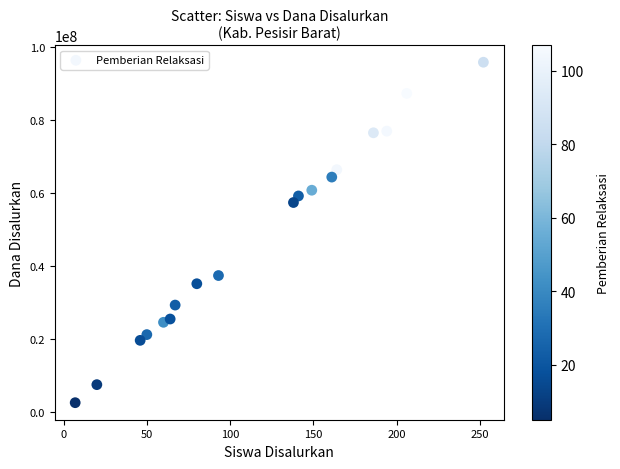

What Y value in the scatter plot is closest to 49162500?

57375000